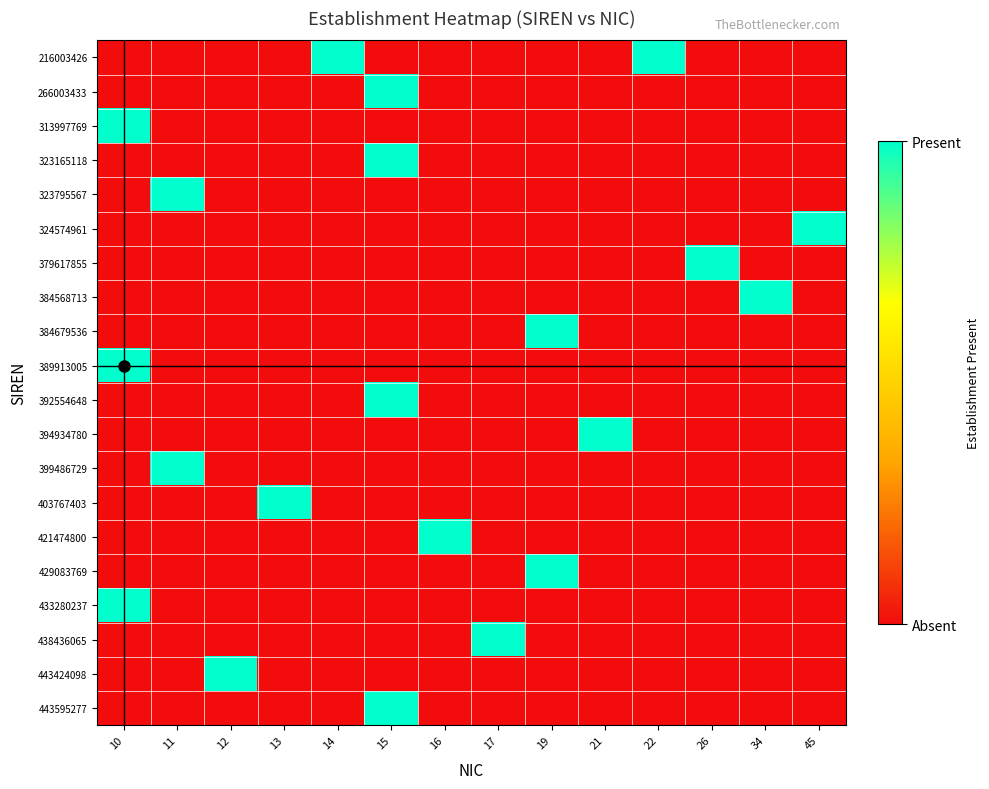

At which category is the sum across all series the highest?

15